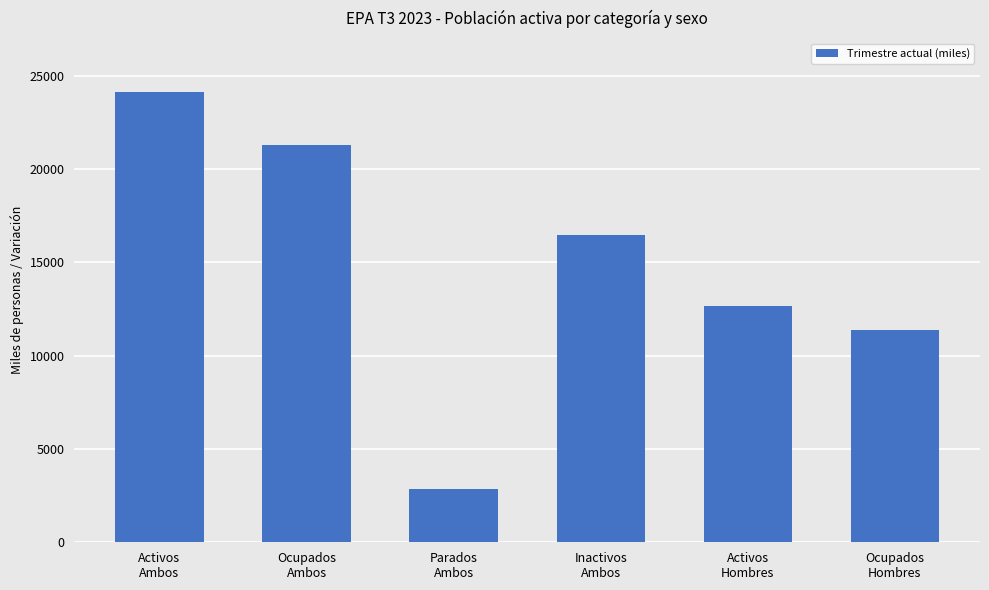

Count the number of categories in the chart.

6